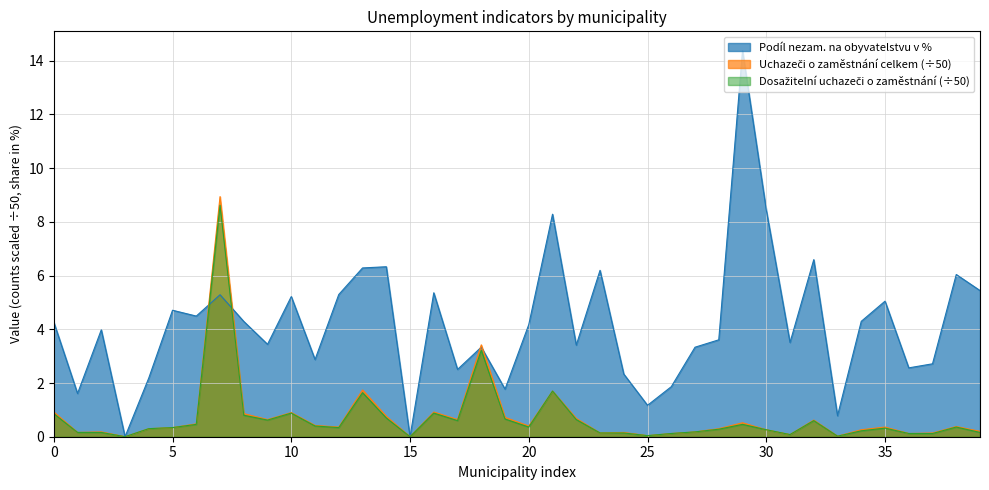

What is the difference between the maximum and minimum values in the Podíl nezam. na obyvatelstvu v % series?

14.4